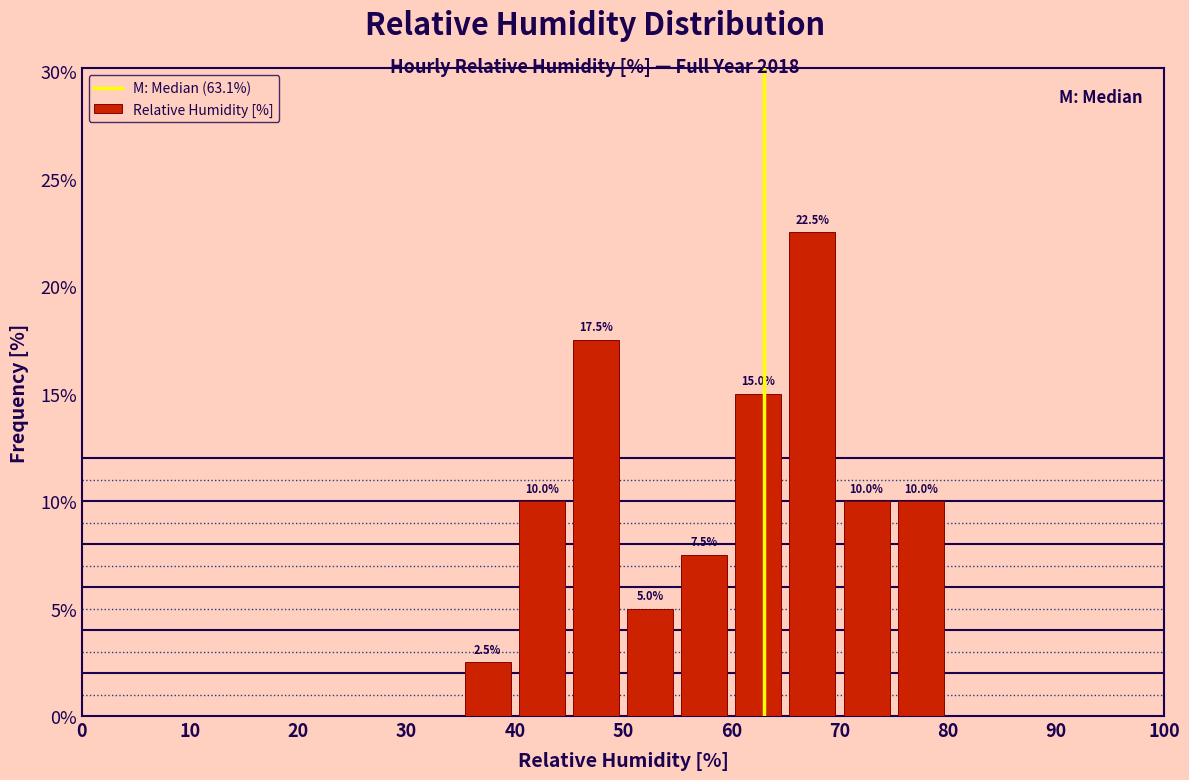

Which range on the x-axis has the tallest bar?

65 to 70